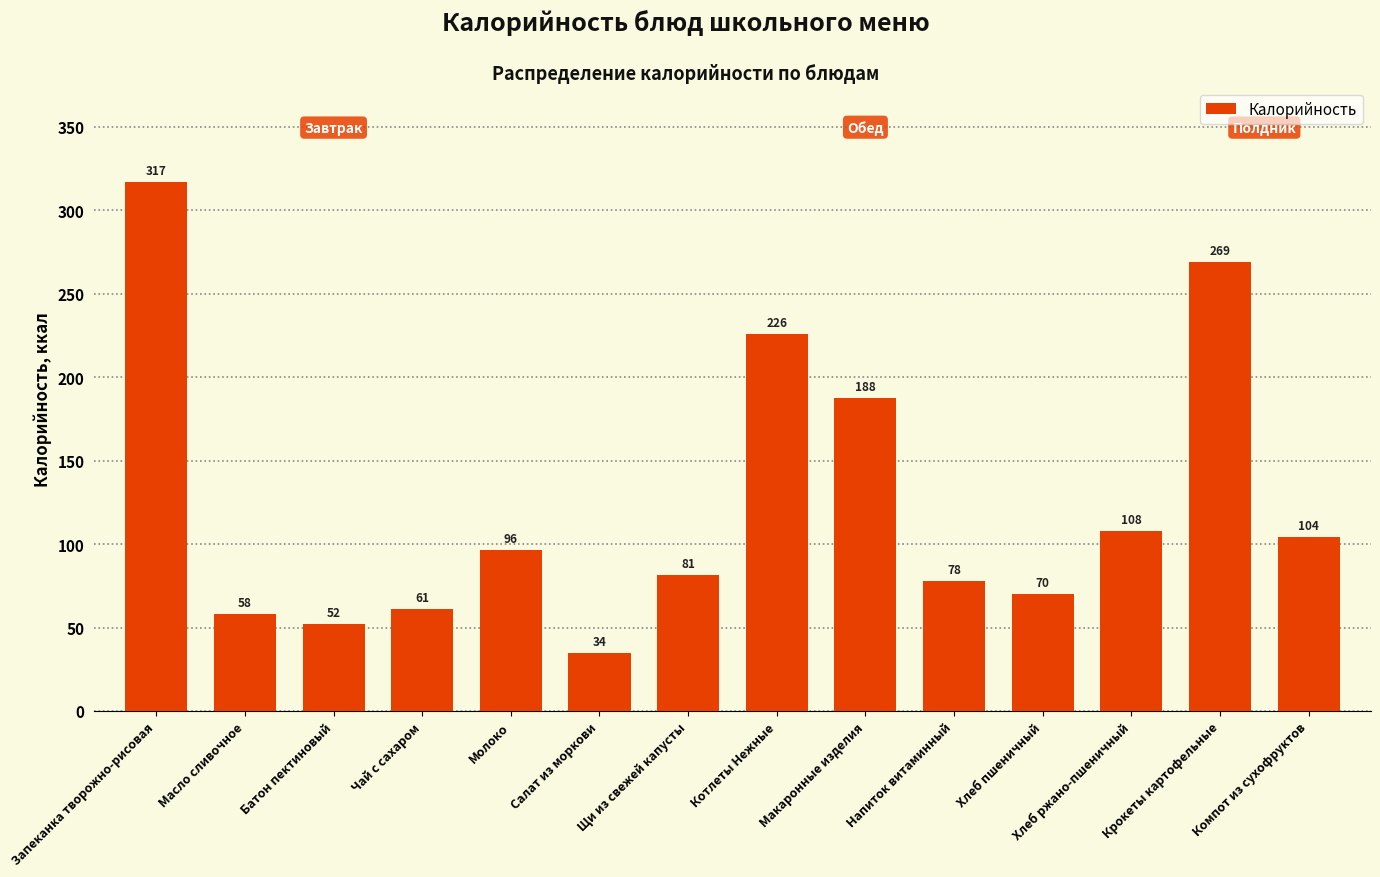

The value at Компот из сухофруктов is 104.4. True or false?

True